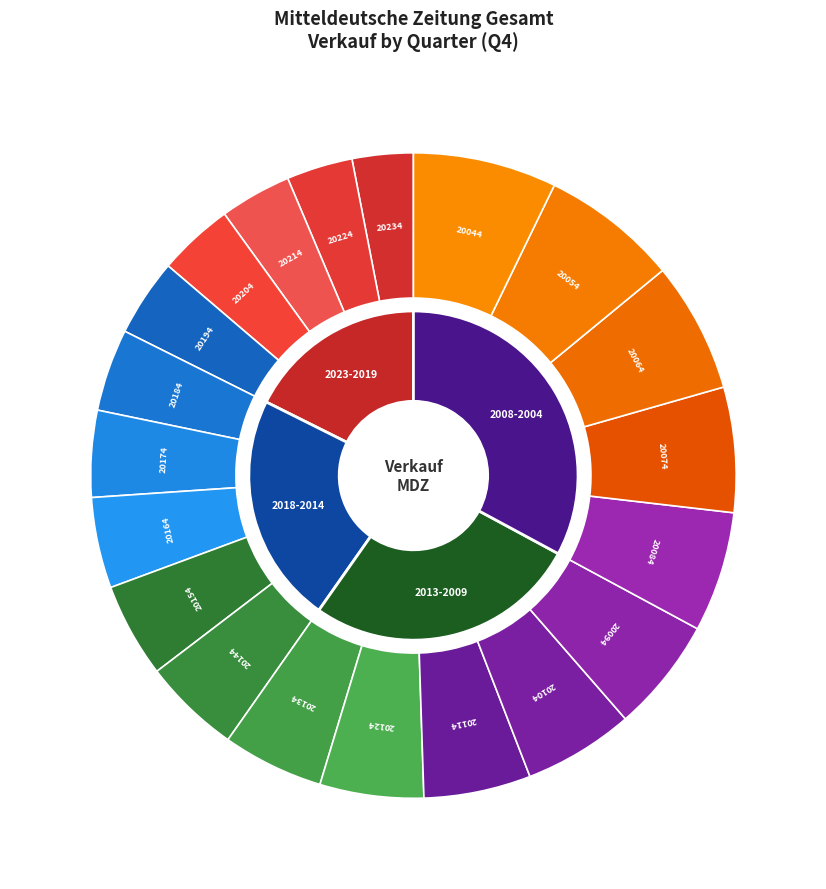

Is there a majority slice in this chart?

No